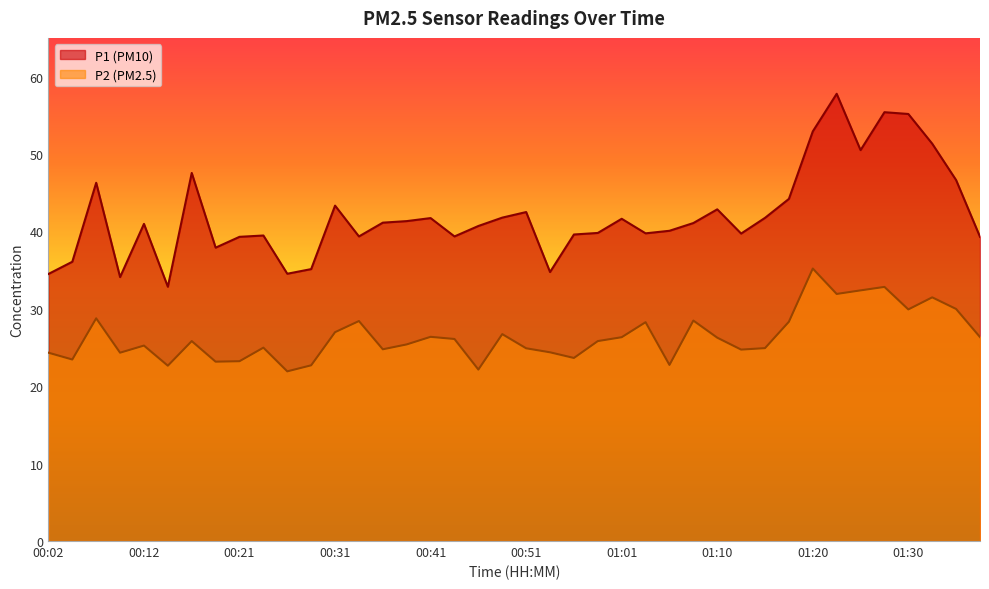

Does the chart display data point markers on the line(s)?

No